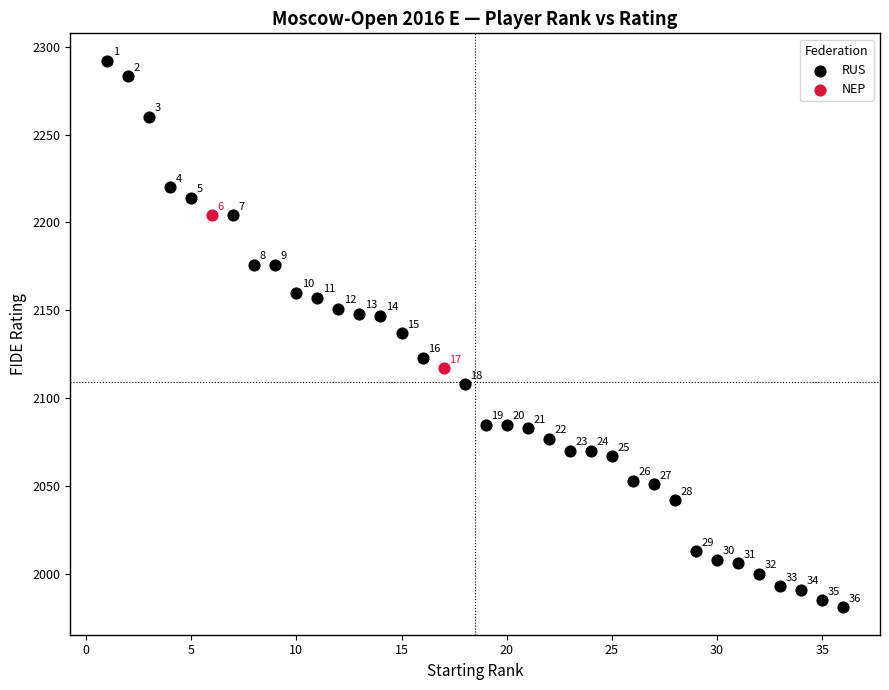

What are all the series names shown in the legend?

RUS, NEP